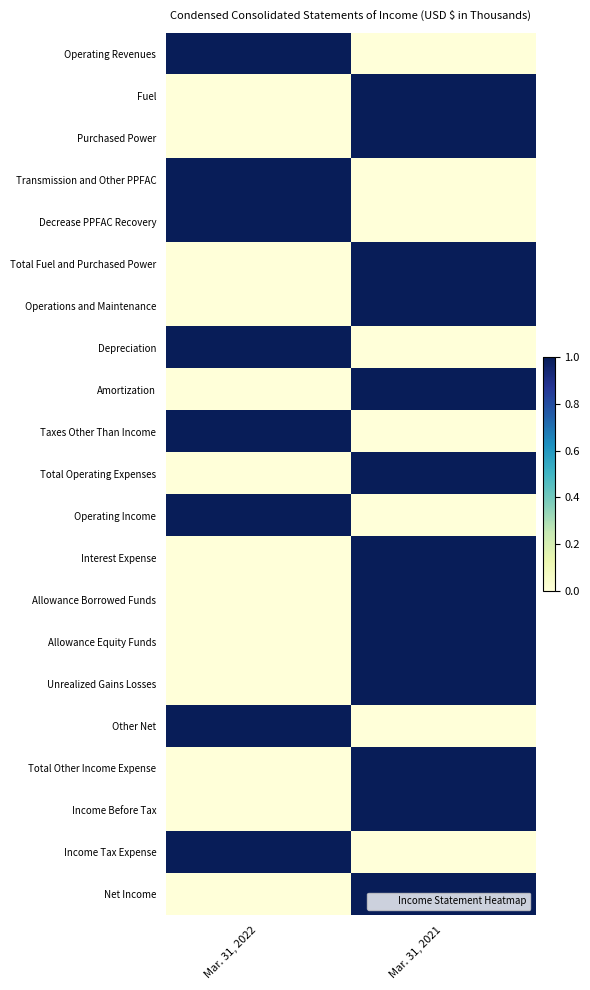

Which category has the lowest value across all series?

Mar. 31, 2021